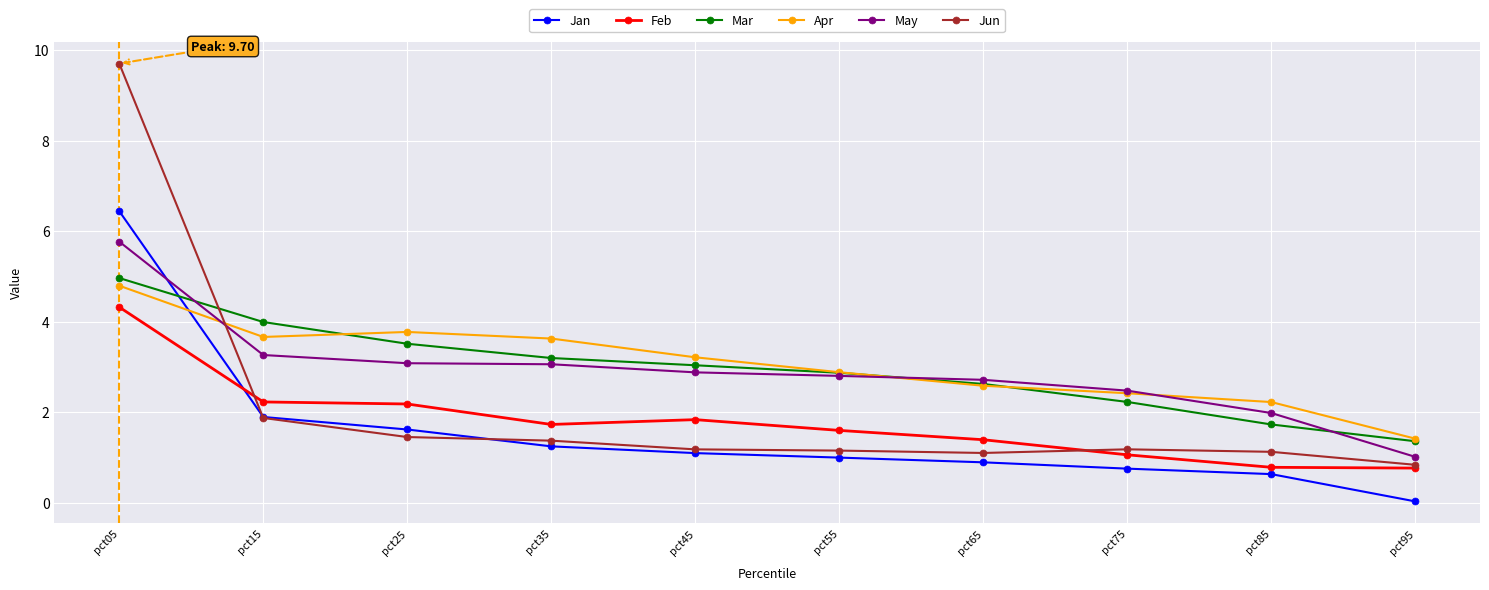

What is the approximate value of Apr at pct45?

3.2